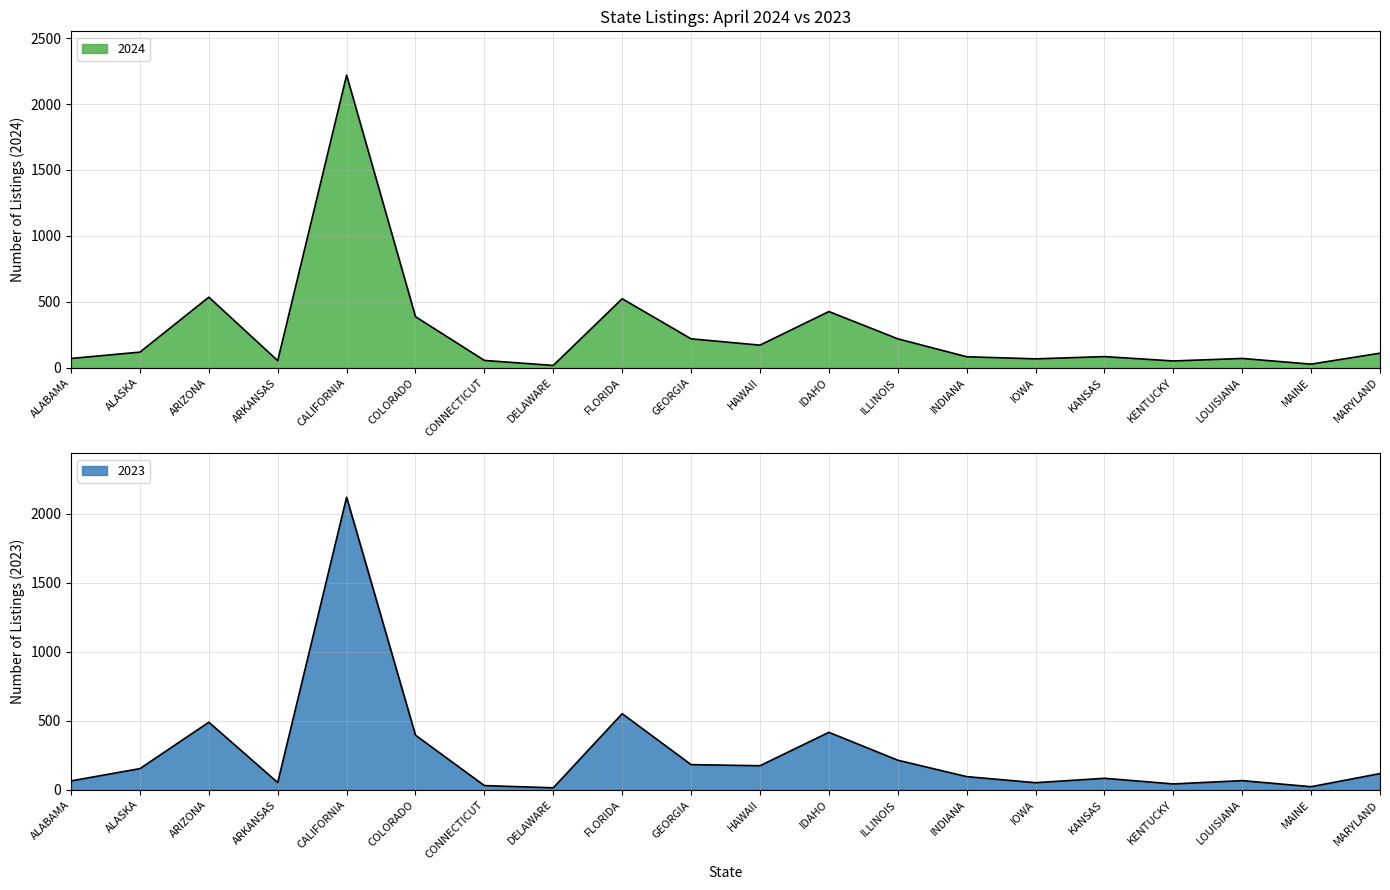

What are all the series names shown in the legend?

2024, 2023